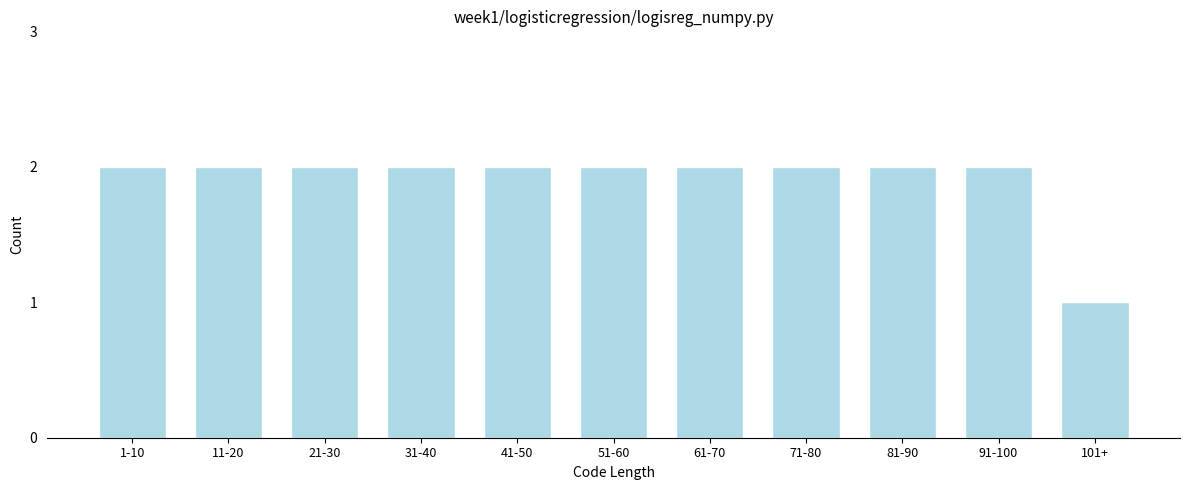

Reading left to right, transcribe all the data shown in this chart.

1-10=2	11-20=2	21-30=2	31-40=2	41-50=2	51-60=2	61-70=2	71-80=2	81-90=2	91-100=2	101+=1